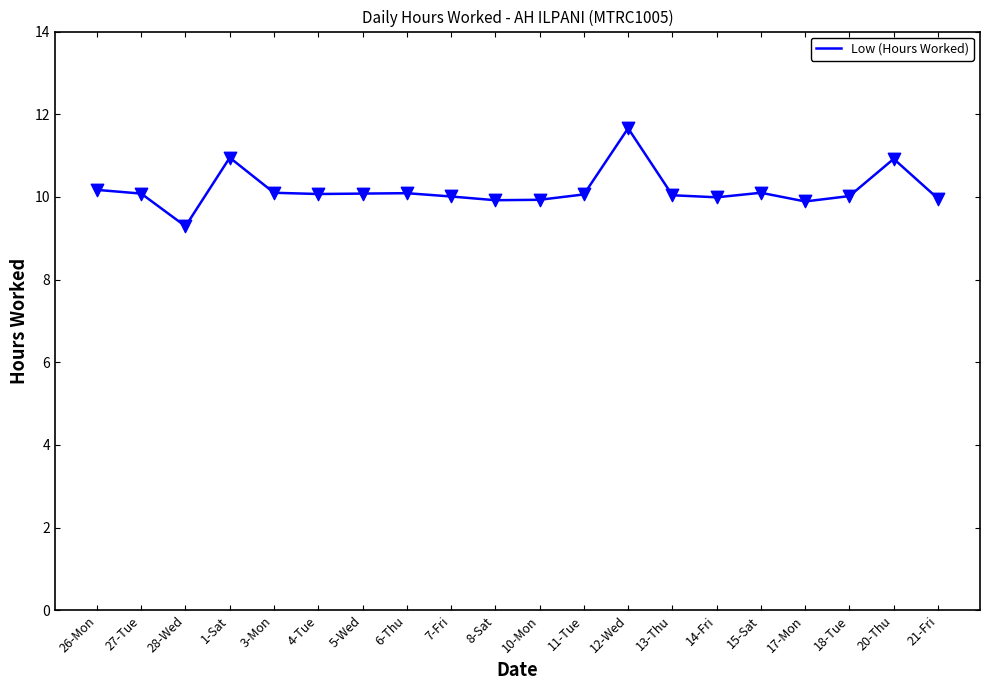

What is the change in value from 26-Mon to 4-Tue?

-0.1